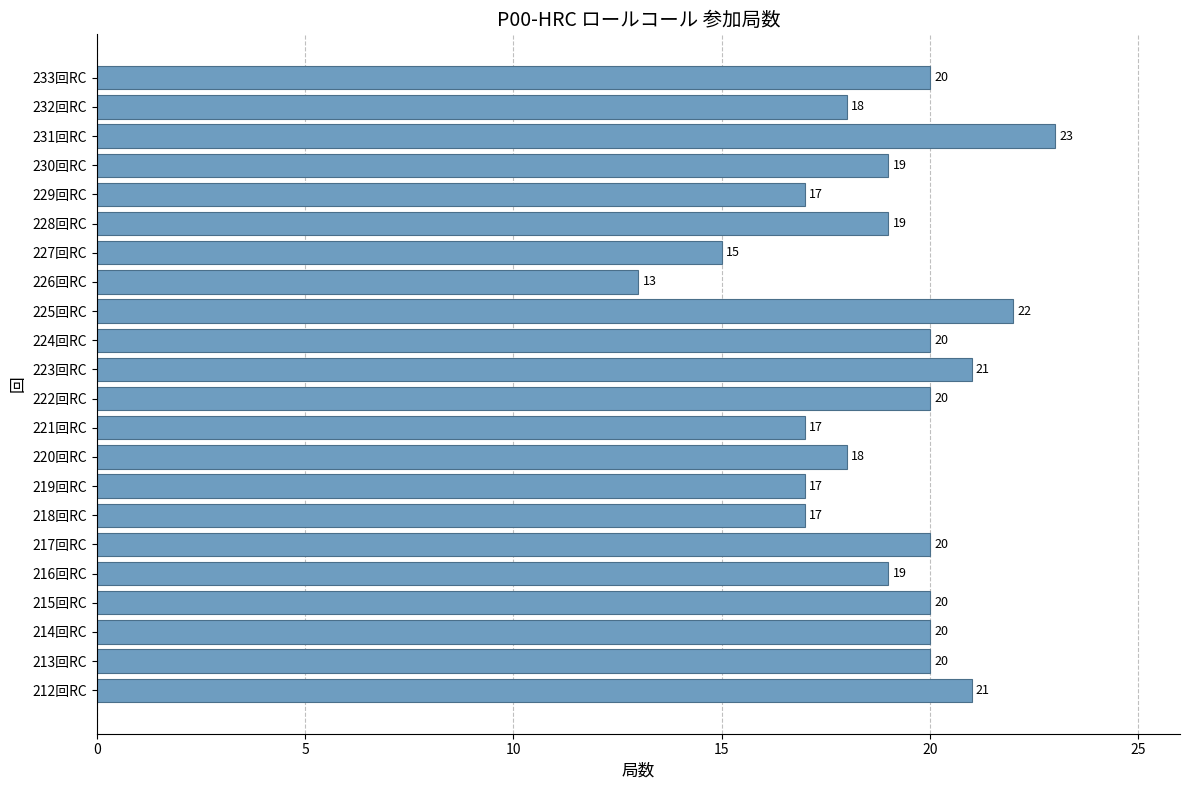

What is the smallest value displayed?

13